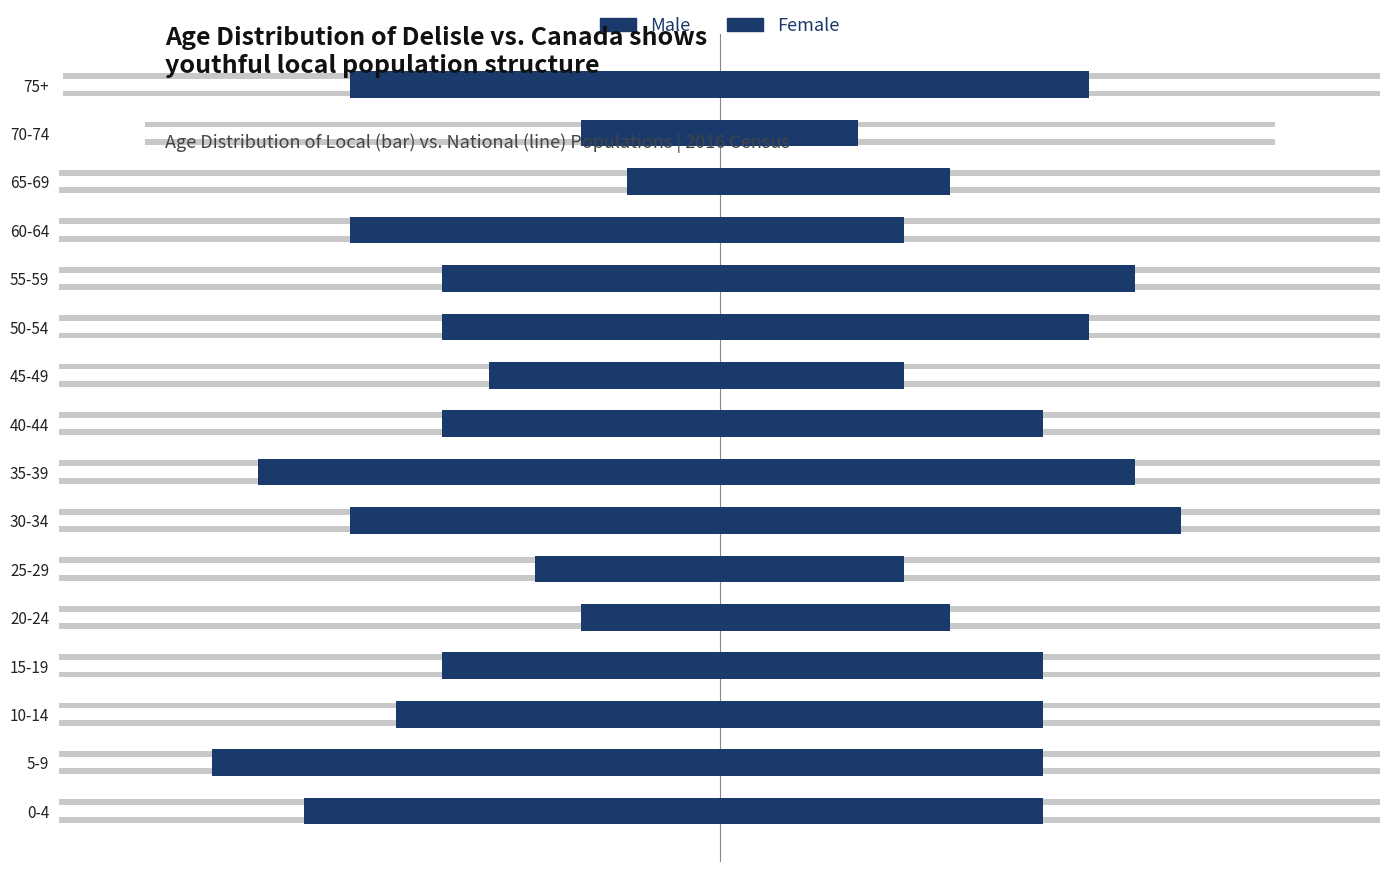

Rank the series by their maximum value, from lowest to highest.

Male, Female